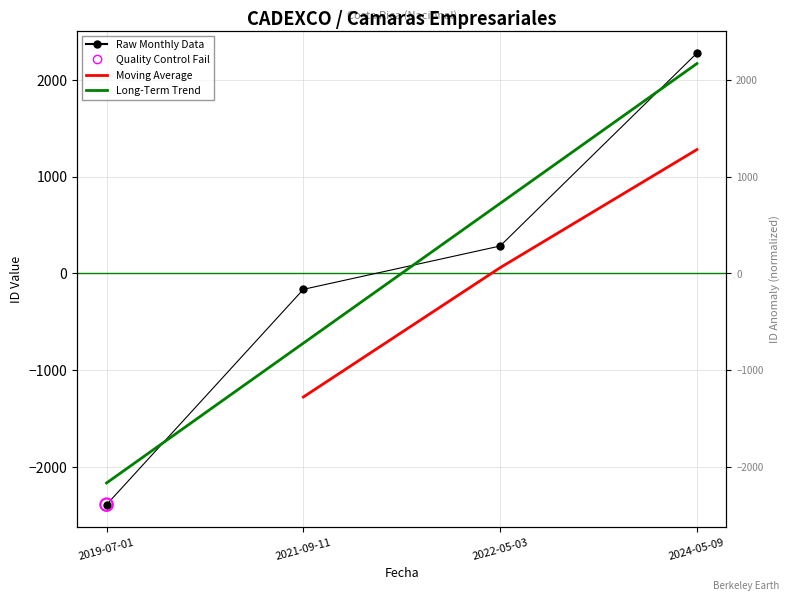

Which has a higher value, 2022-05-03 or 2019-07-01?

2022-05-03